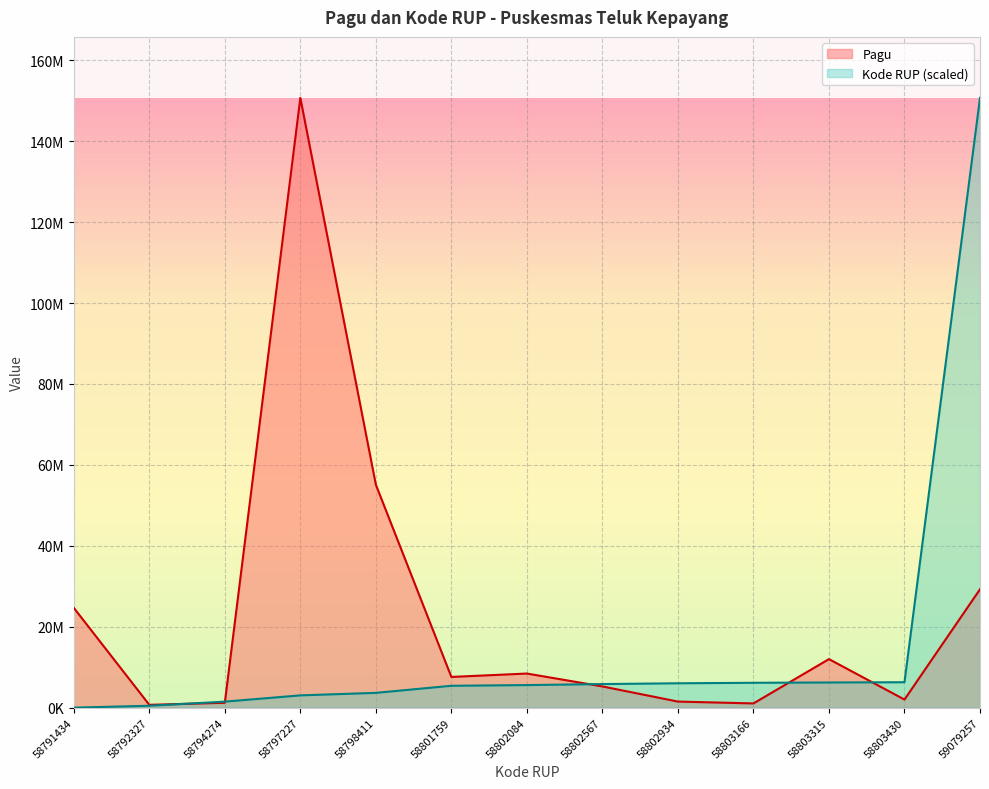

Which has a higher value, 58794274 or 58803315?

58803315